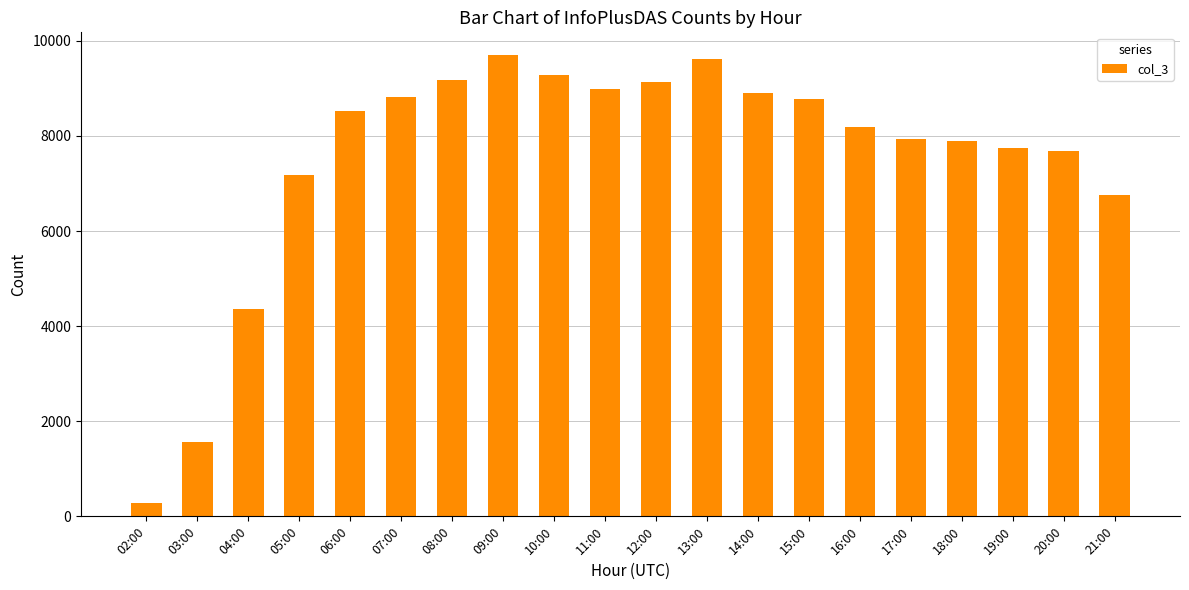

Between 09:00 and 14:00, which is larger?

09:00